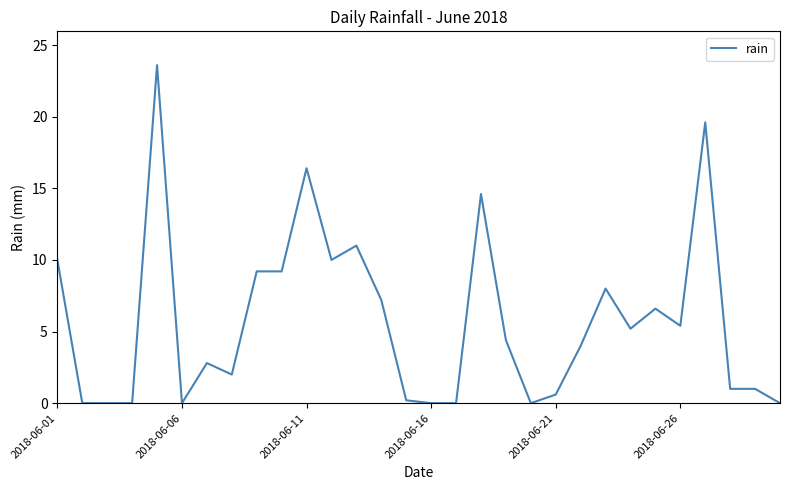

Does the chart have visible grid lines?

No